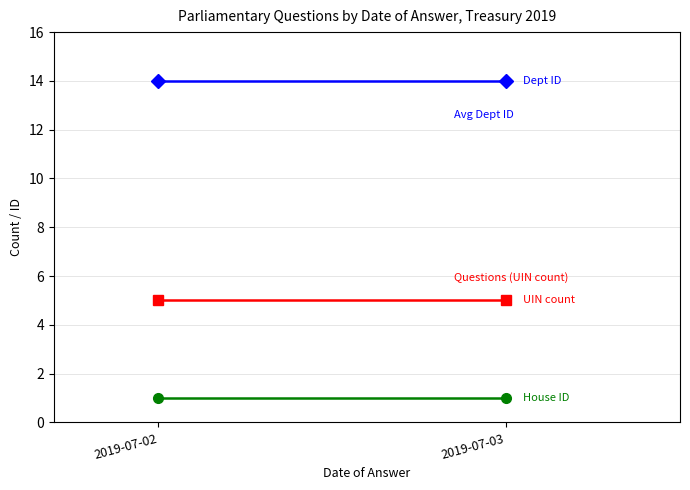

Which series has the widest spread of values?

Questions (UIN count)